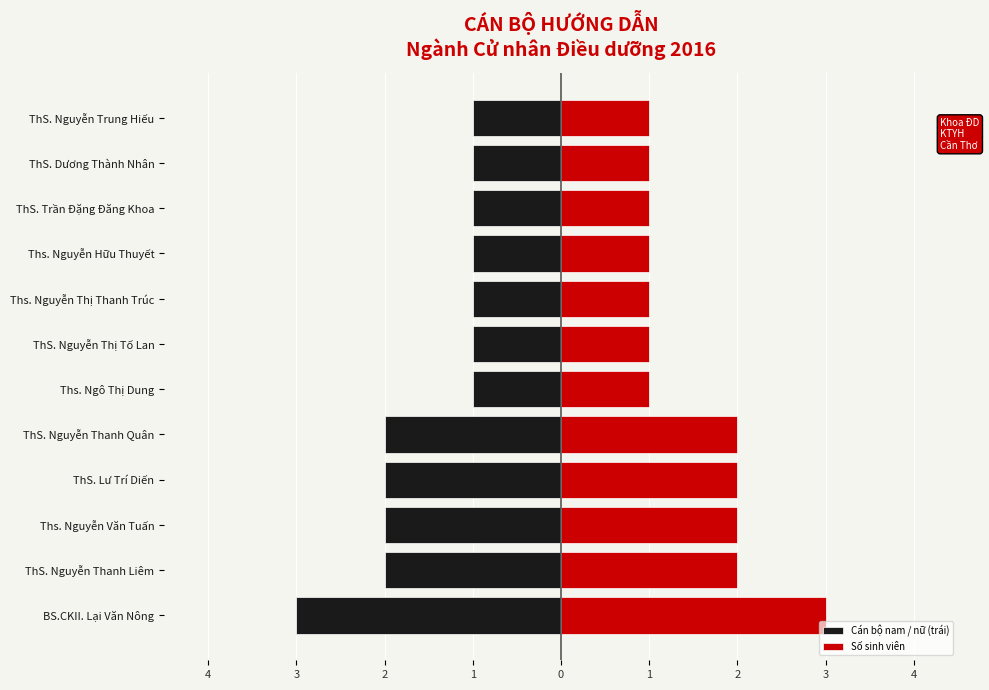

How many Số sinh viên values are between 1 and 2?

11